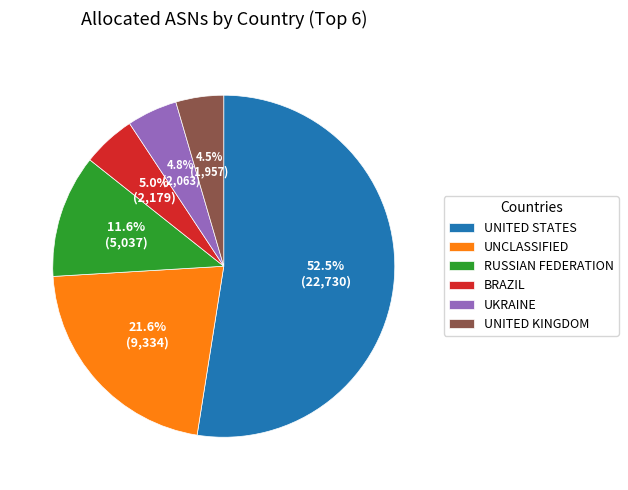

Count the number of slices in the pie.

6